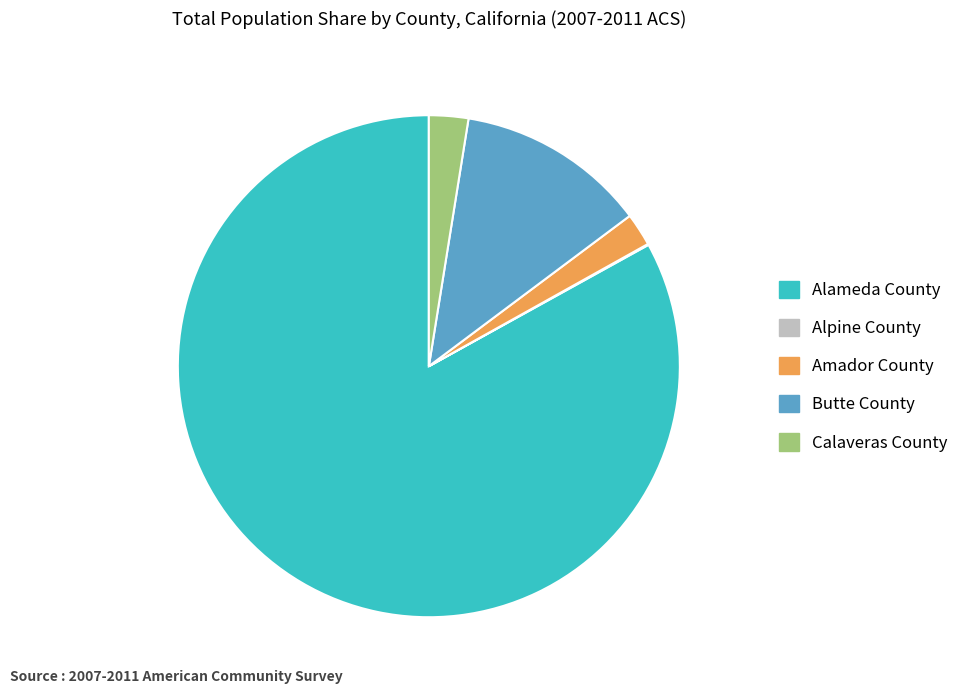

Is there any slice that represents more than half of the pie?

Yes